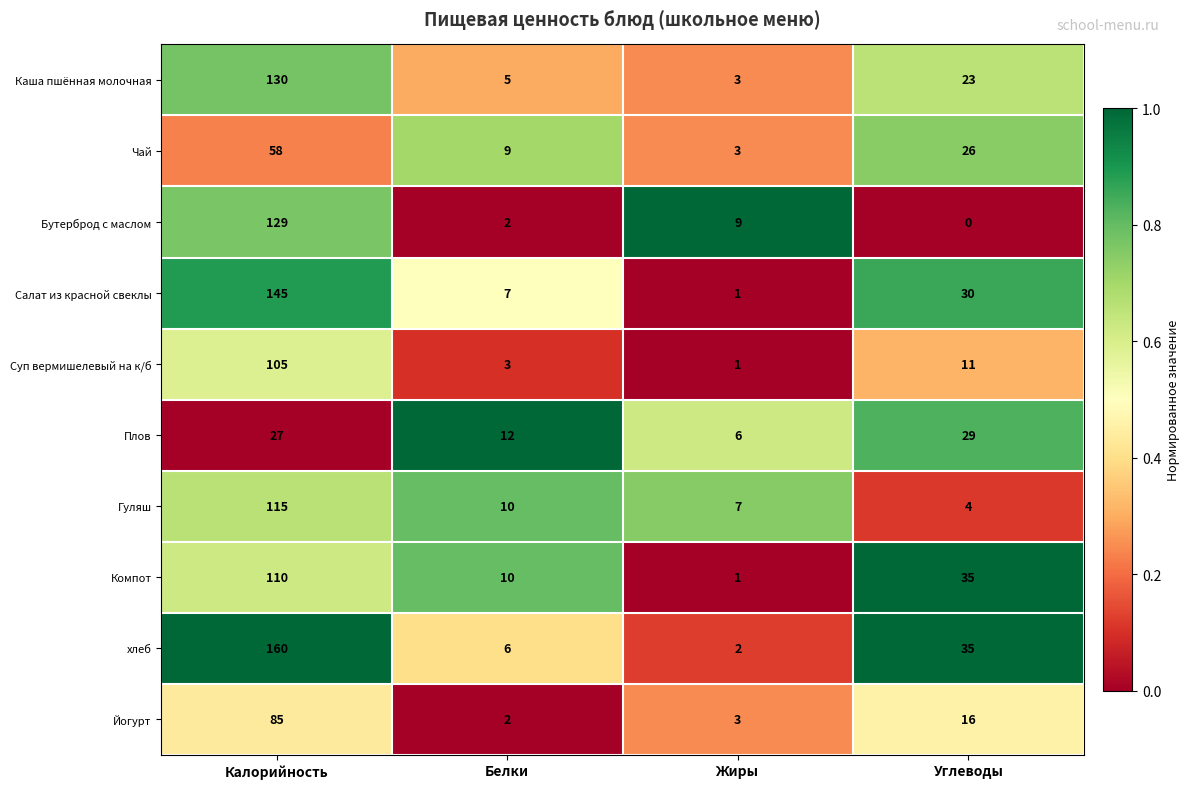

Which series changed the most between Калорийность and Белки?

хлеб